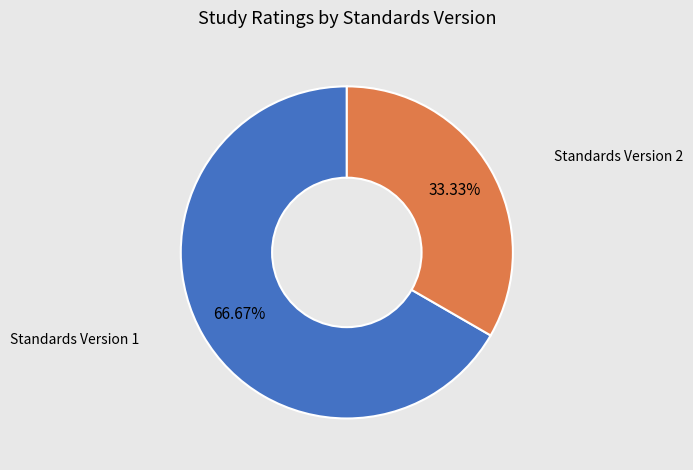

Is there any slice that represents more than half of the pie?

Yes